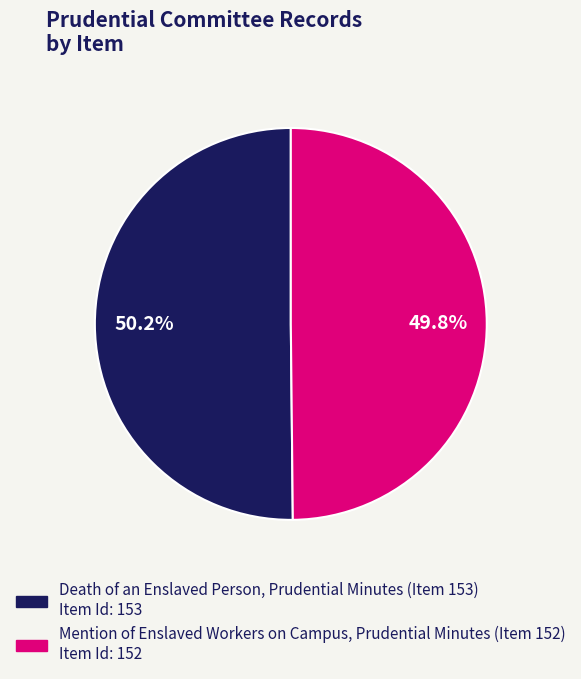

Combined, what portion of the pie is Death of an Enslaved Person, Prudential Minutes (Item 153) and Mention of Enslaved Workers on Campus, Prudential Minutes (Item 152)?

100.0%